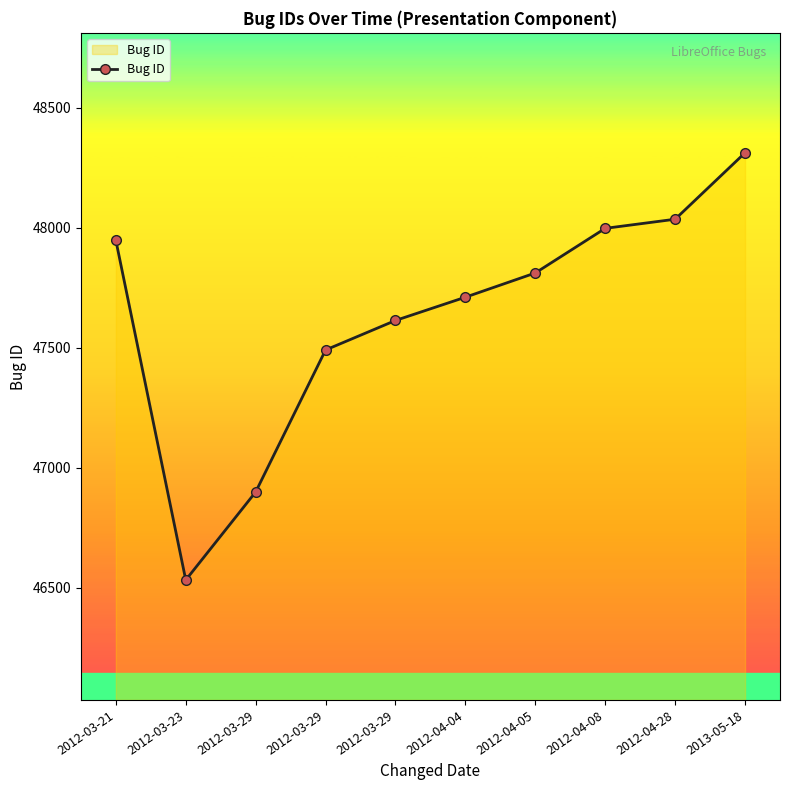

What is the minimum value shown in the chart?

46532